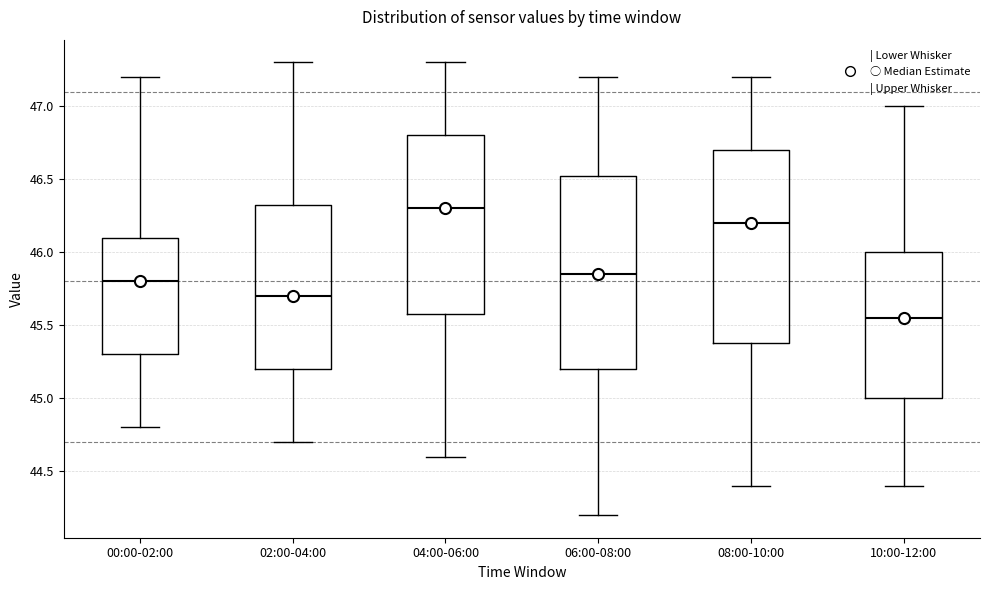

Reading left to right, read every box against the y-axis: the position of its median line, the range the box covers, and the ends of its whiskers. The values are not printed on the chart, so give them approximately, as read against the axis.

00:00-02:00: median 45.80, box 45.30 to 46.10, whiskers 44.80 to 47.20
02:00-04:00: median 45.70, box 45.20 to 46.35, whiskers 44.70 to 47.30
04:00-06:00: median 46.30, box 45.60 to 46.80, whiskers 44.60 to 47.30
06:00-08:00: median 45.85, box 45.20 to 46.55, whiskers 44.20 to 47.20
08:00-10:00: median 46.20, box 45.40 to 46.70, whiskers 44.40 to 47.20
10:00-12:00: median 45.55, box 45.00 to 46.00, whiskers 44.40 to 47.00